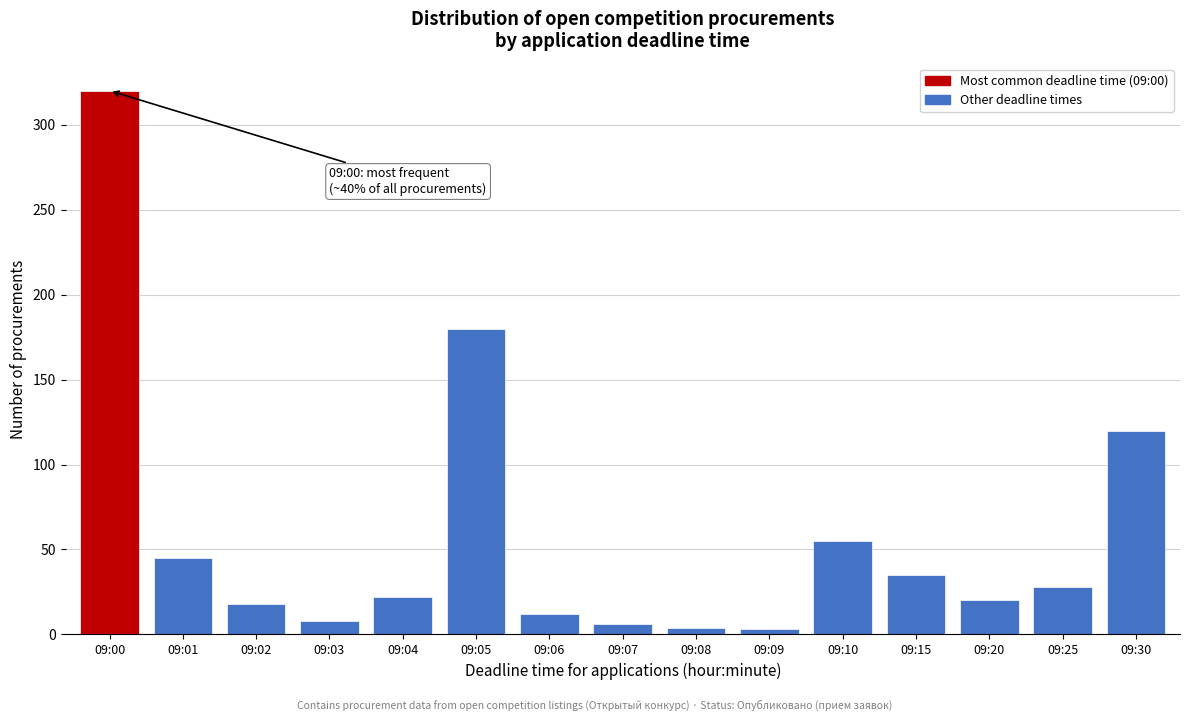

What is the difference between the second highest and second lowest values?

176